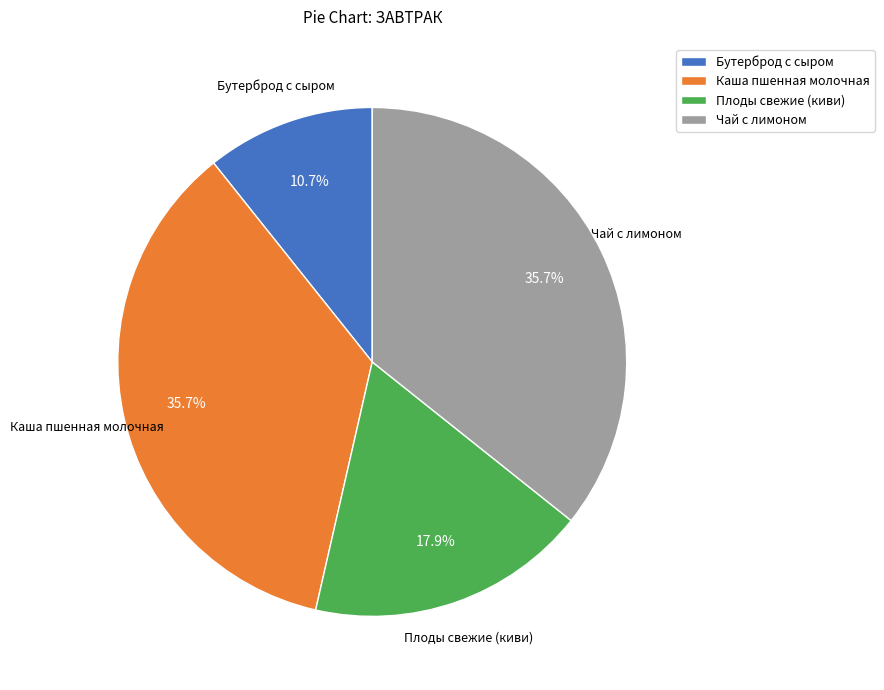

Which has a higher value, Плоды свежие (киви) or Чай с лимоном?

Чай с лимоном